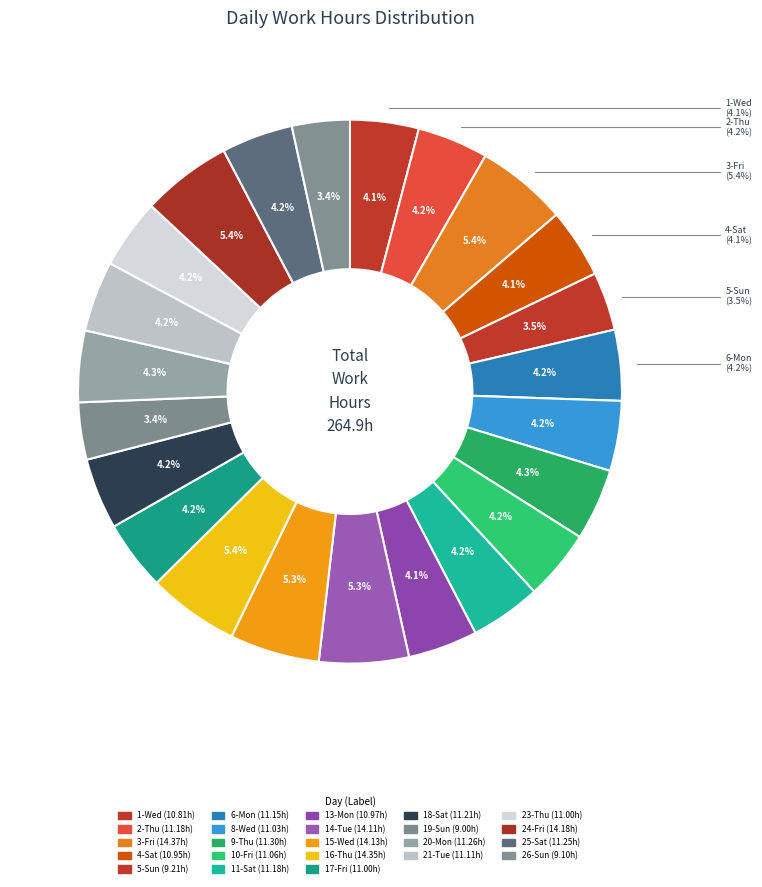

Which slice is the smallest?

Sun